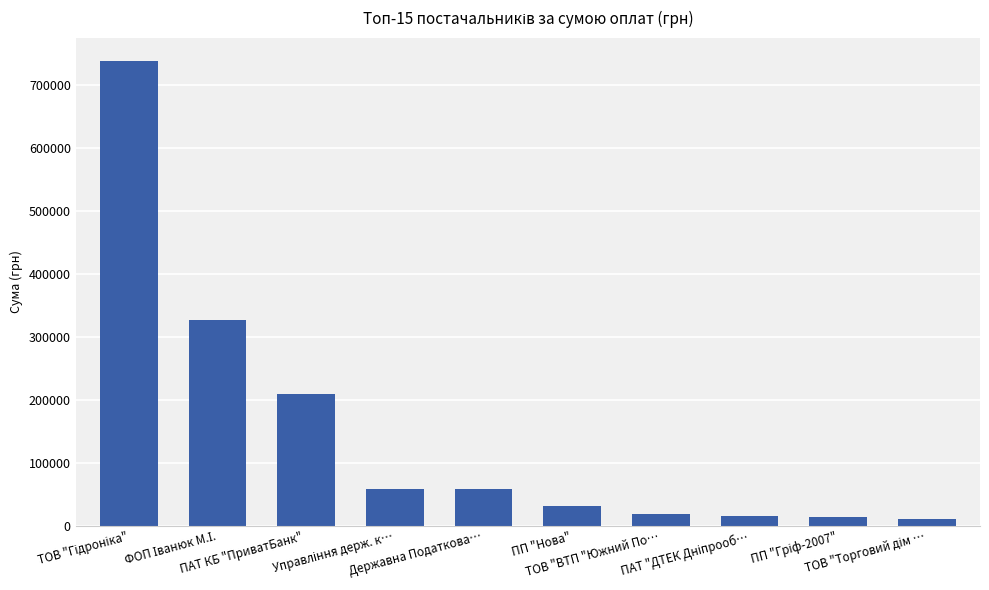

What is the greatest value displayed?

737921.8